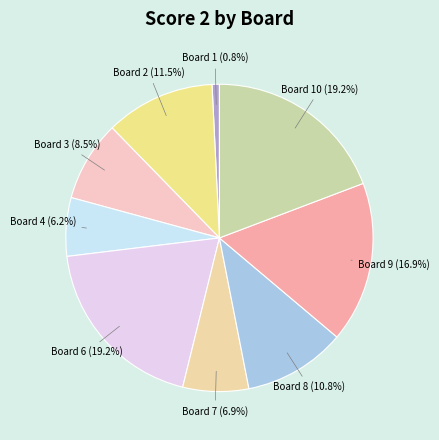

Which slice is the smallest?

Board 1